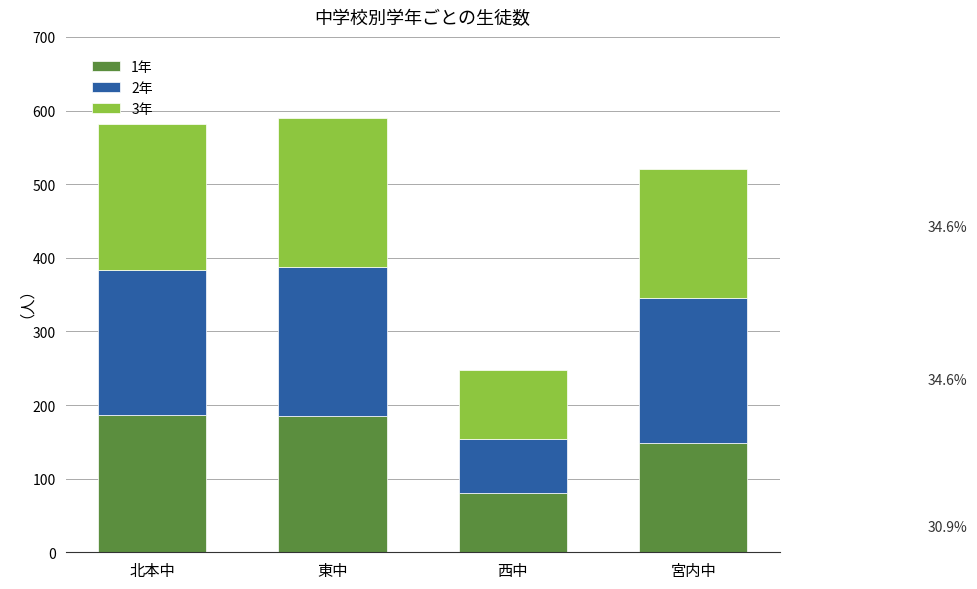

What is the sum of all 1年 values?

599